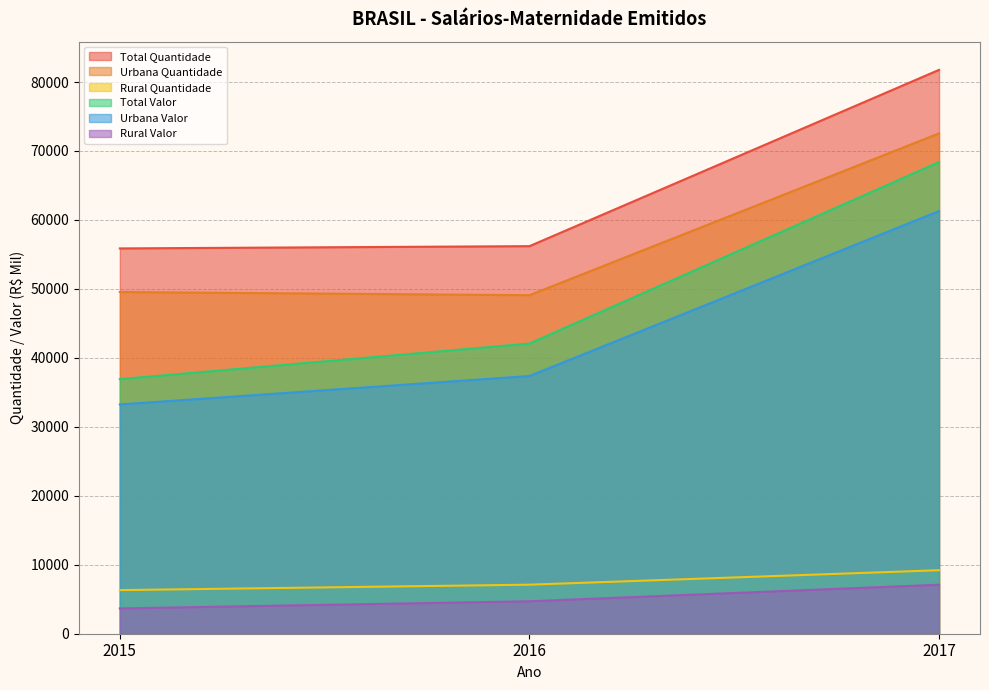

What is the difference between the maximum and minimum values in the Rural Valor series?

3437